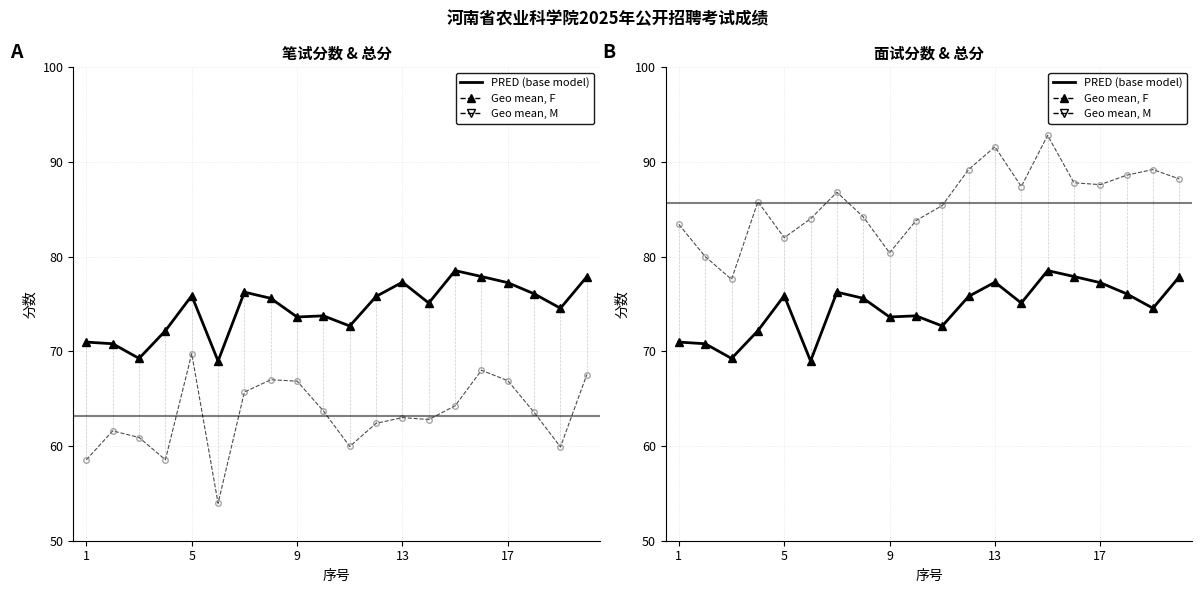

Rank the series at 11 from highest to lowest value.

面试分数 (个体), Geo mean, F (总分), 笔试分数 (个体)